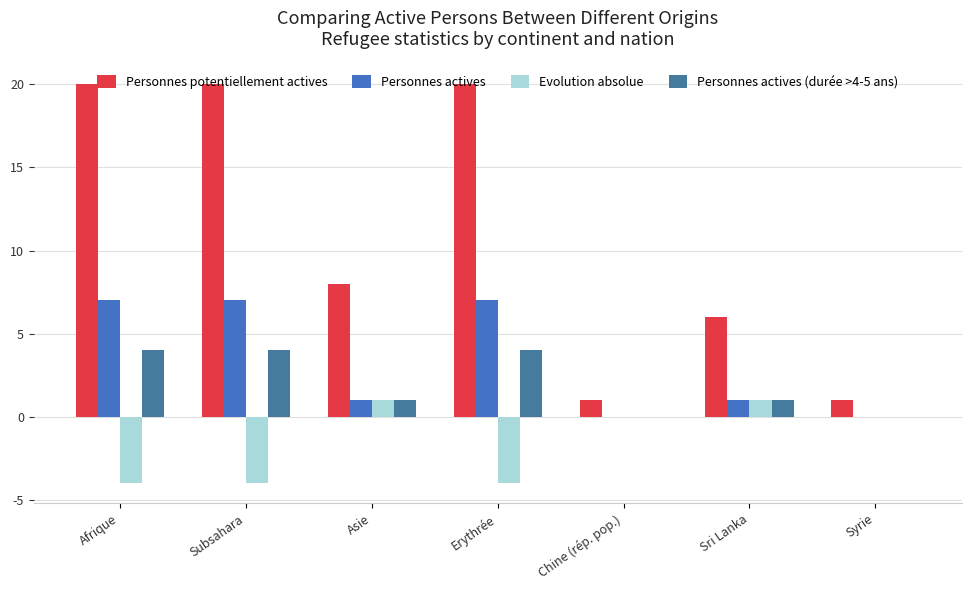

Reading left to right, extract all data points from this chart.

Personnes potentiellement actives: Afrique=20	Subsahara=20	Asie=8	Erythrée=20	Chine (rép. pop.)=1	Sri Lanka=6	Syrie=1
Personnes actives: Afrique=7	Subsahara=7	Asie=1	Erythrée=7	Chine (rép. pop.)=0	Sri Lanka=1	Syrie=0
Evolution absolue: Afrique=-4	Subsahara=-4	Asie=1	Erythrée=-4	Chine (rép. pop.)=0	Sri Lanka=1	Syrie=0
Personnes actives (durée >4-5 ans): Afrique=4	Subsahara=4	Asie=1	Erythrée=4	Chine (rép. pop.)=0	Sri Lanka=1	Syrie=0